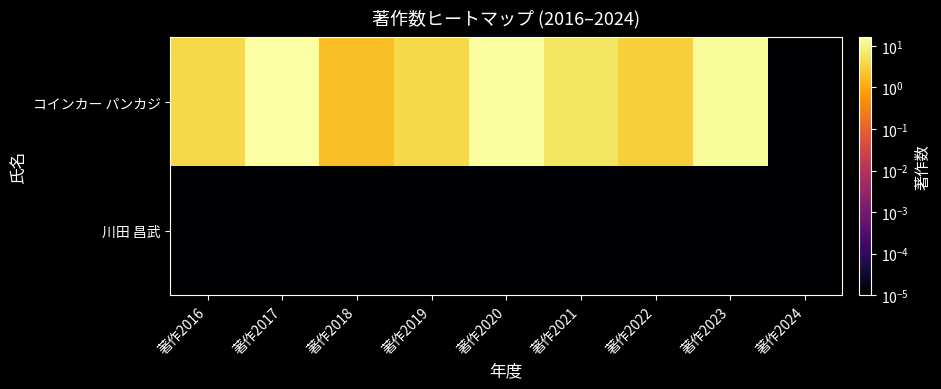

Rank the series at 著作2019 from lowest to highest value.

川田 昌武, コインカー パンカジ